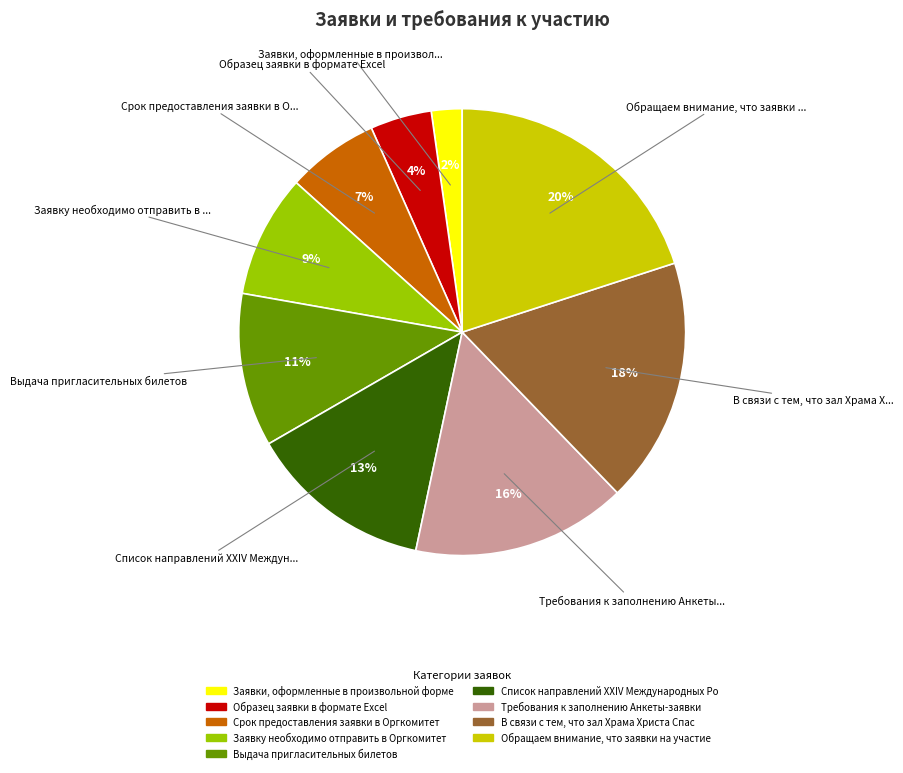

To the nearest percent, what is the difference between the largest and smallest slice percentages?

18%